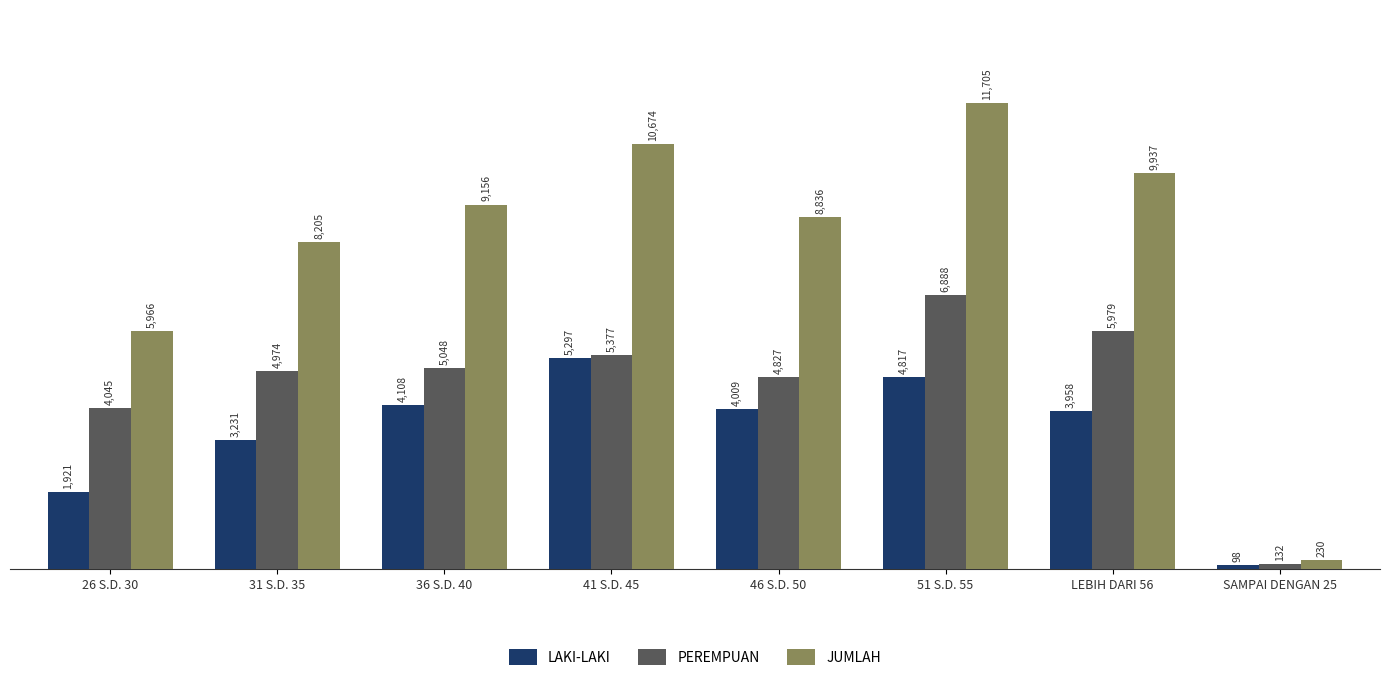

Count the number of categories in the chart.

8